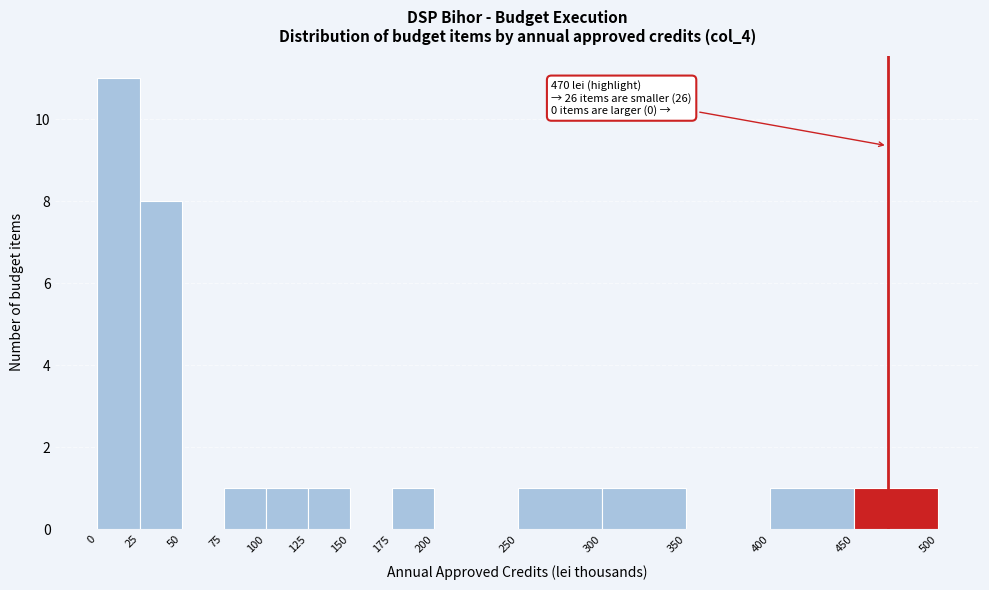

Over which range of the x-axis is the bar tallest?

0 to 25